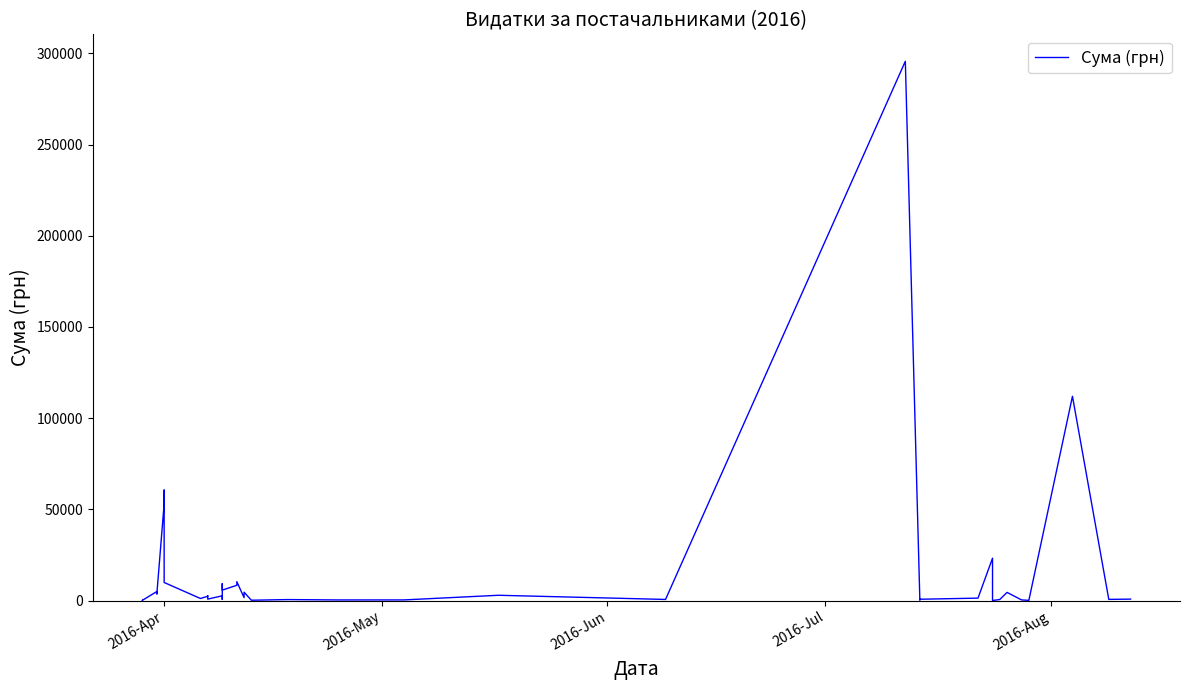

Reading right to left, list all the values displayed in this chart.

775.0	633.1	111990.4	97.8	331.6	4460.0	574.6	11.2	23228.0	1321.3	708.4	200.8	295638.6	600.0	2886.0	339.4	323.2	527.8	173.9	4573.8	1592.4	10355.9	8360.4	5720.2	9235.2	633.1	2600.0	774.4	2607.0	2354.0	1111.6	9898.4	60564.6	53028.9	3855.6	3635.4	4960.2	97.8	100.0	97.8